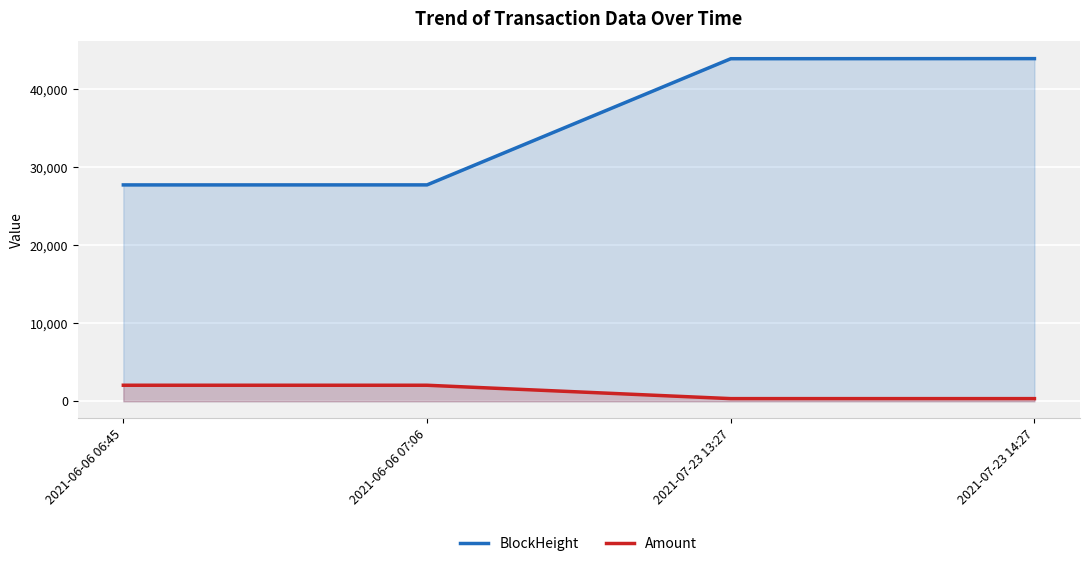

True or false: BlockHeight has more than 2 points higher than both neighbors.

False